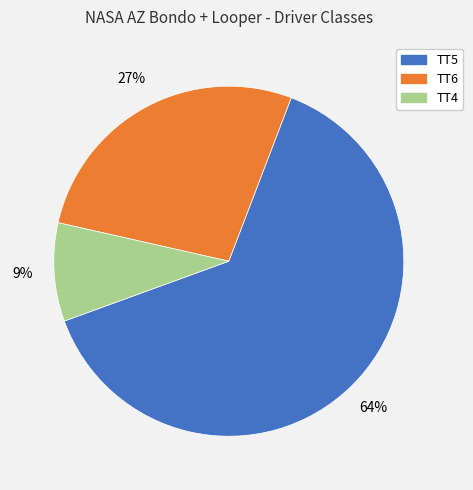

To the nearest percent, what percentage of the pie is TT4?

9%